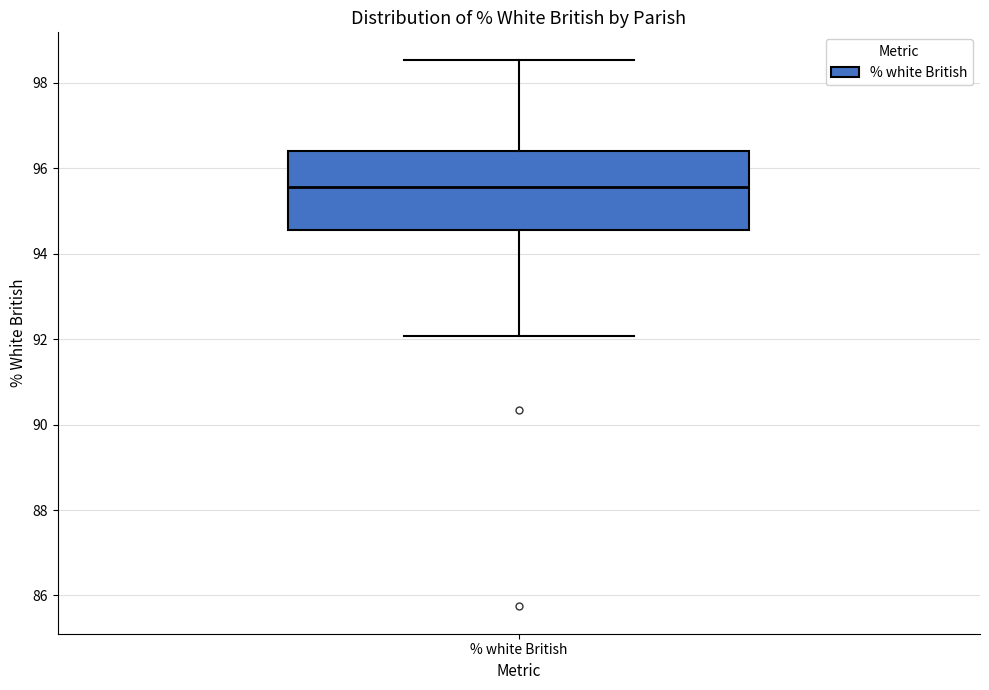

Where does the lower whisker of the box for % white British end on the y-axis? The values are not printed on the chart, so give them approximately, as read against the axis.

92.0